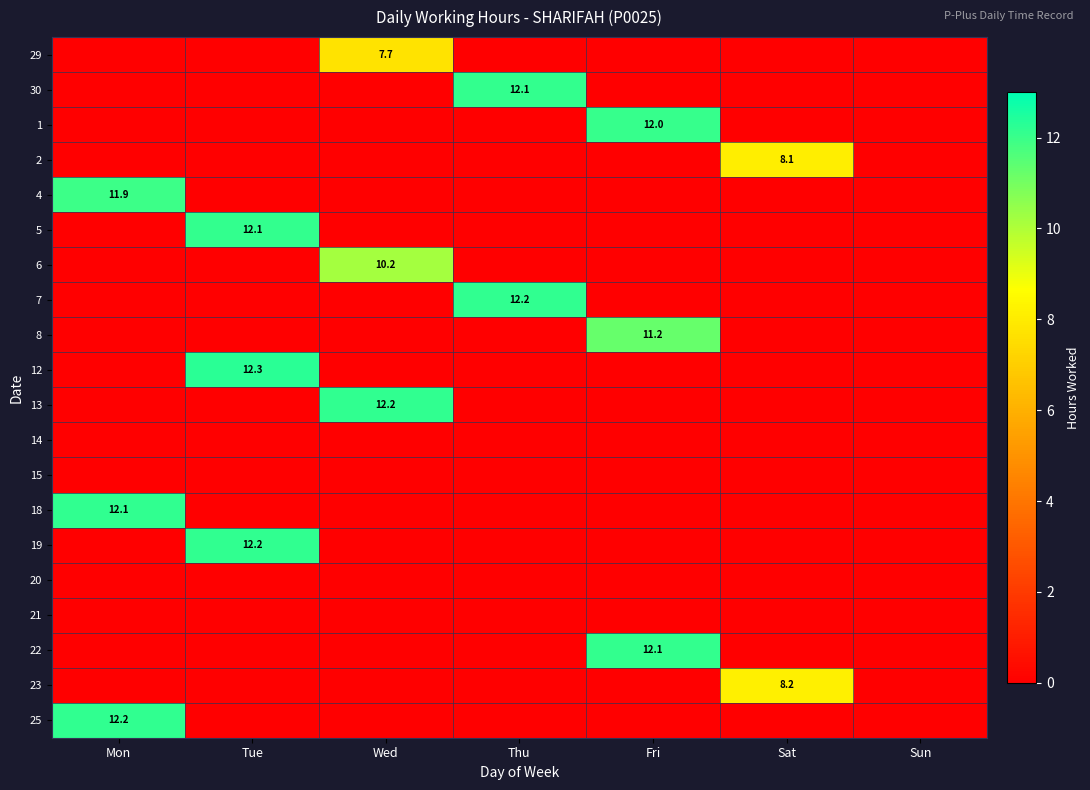

What is the maximum value shown in the chart?

12.3